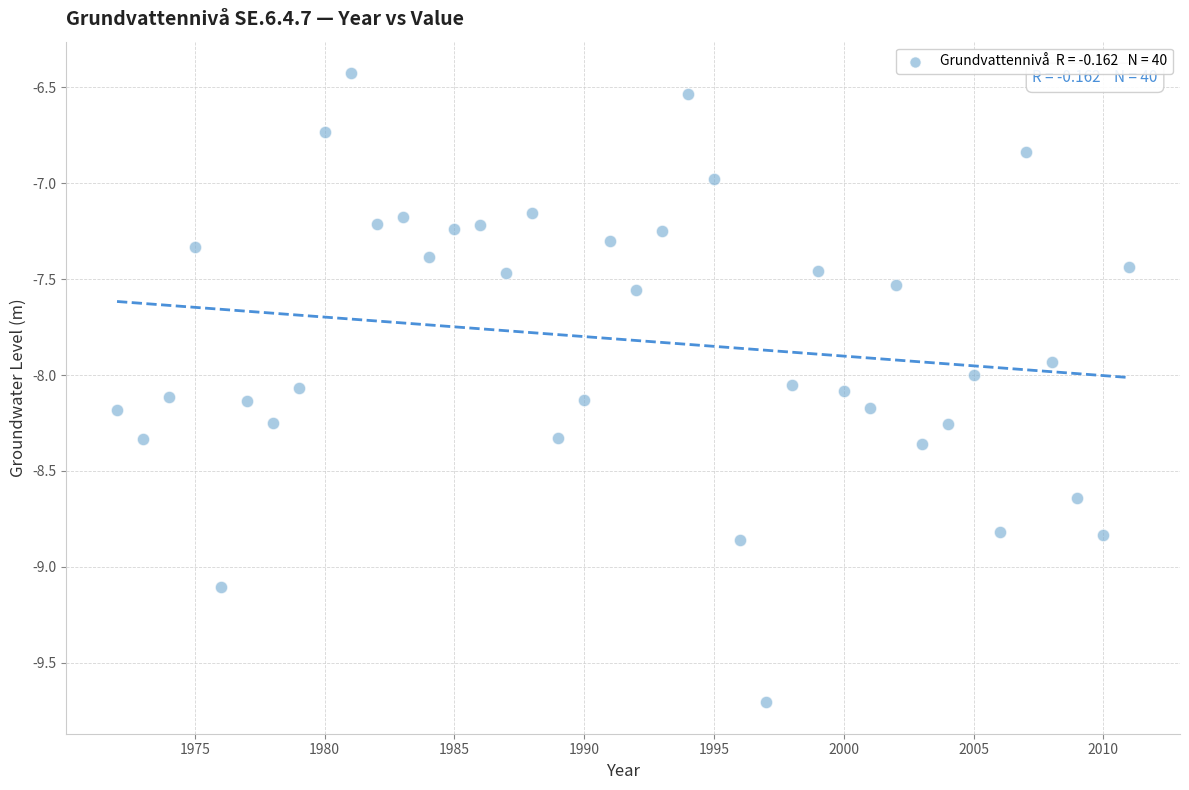

What is the range of Y values (max minus min)?

3.3